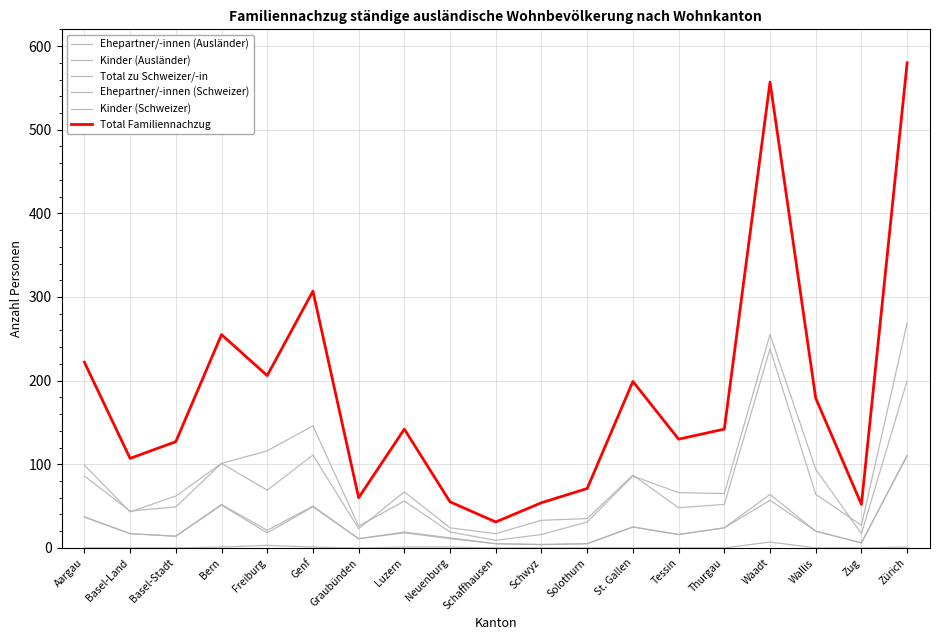

Does the chart have visible grid lines?

Yes